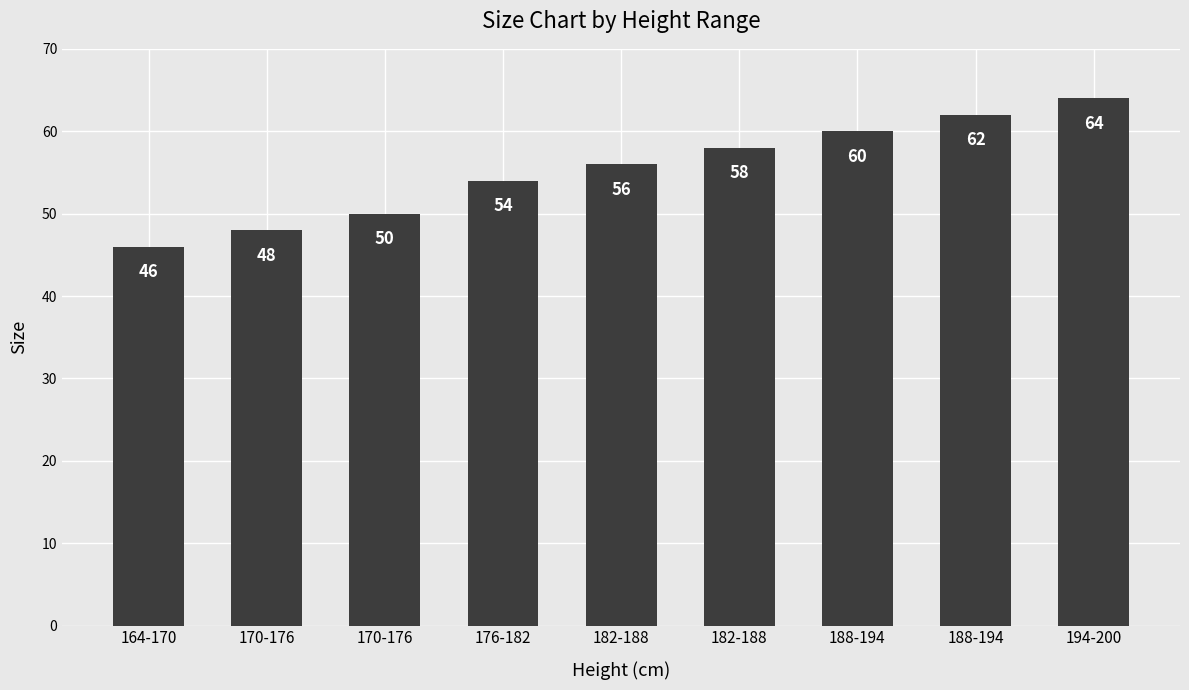

How many series are shown in this chart?

1